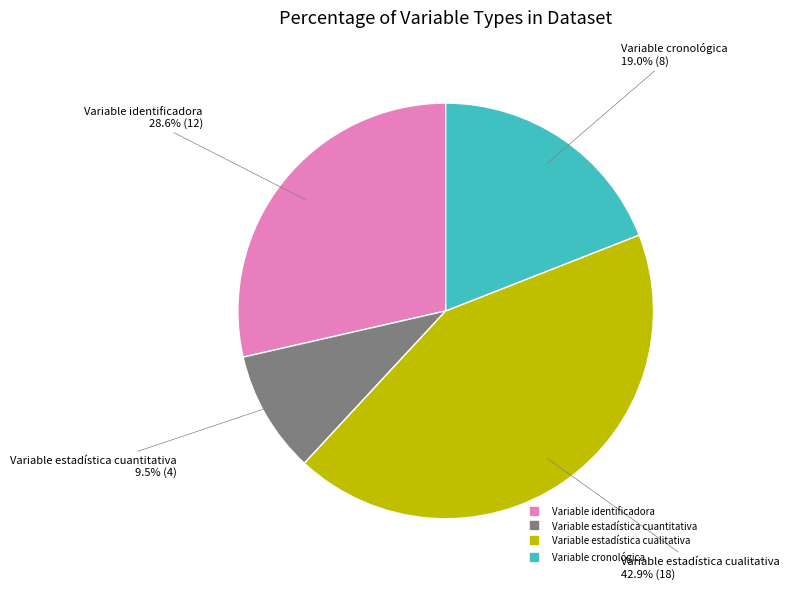

Is there any slice that represents more than half of the pie?

No